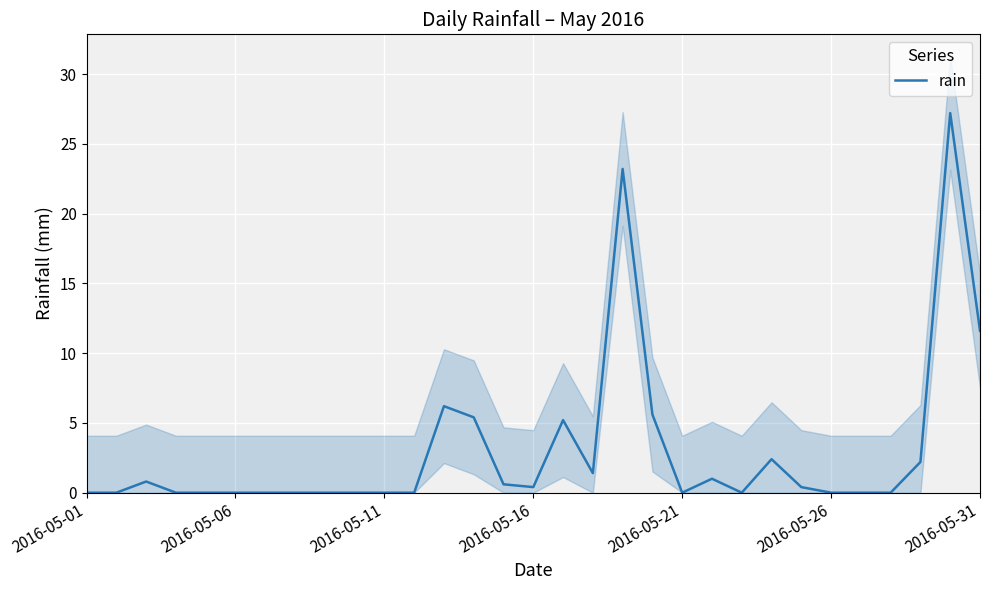

Which label corresponds to the smallest value in the chart?

2016-05-01